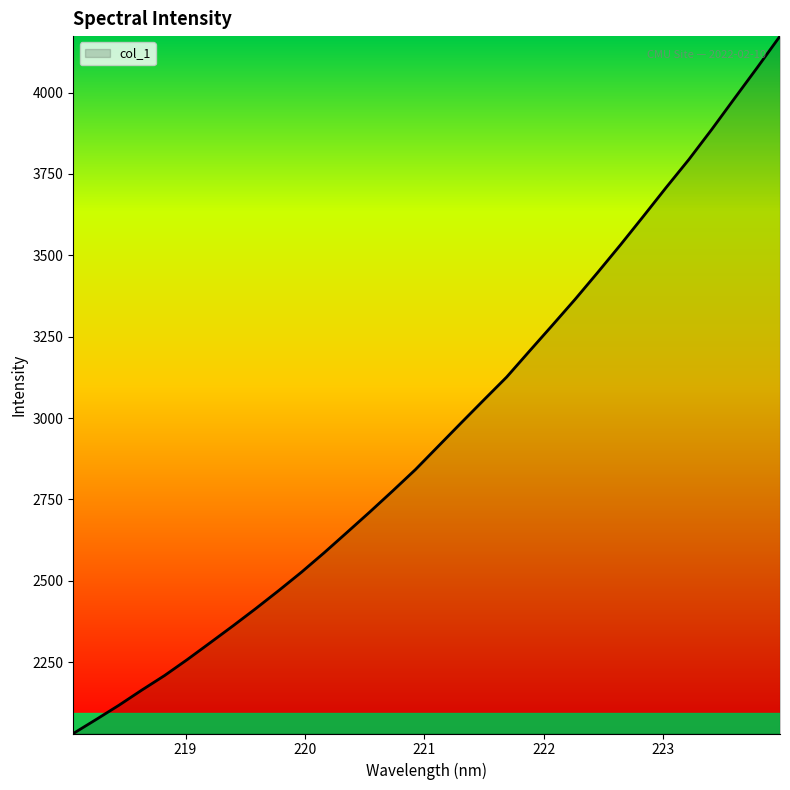

What is the difference between the second highest and second lowest values?

2003.2